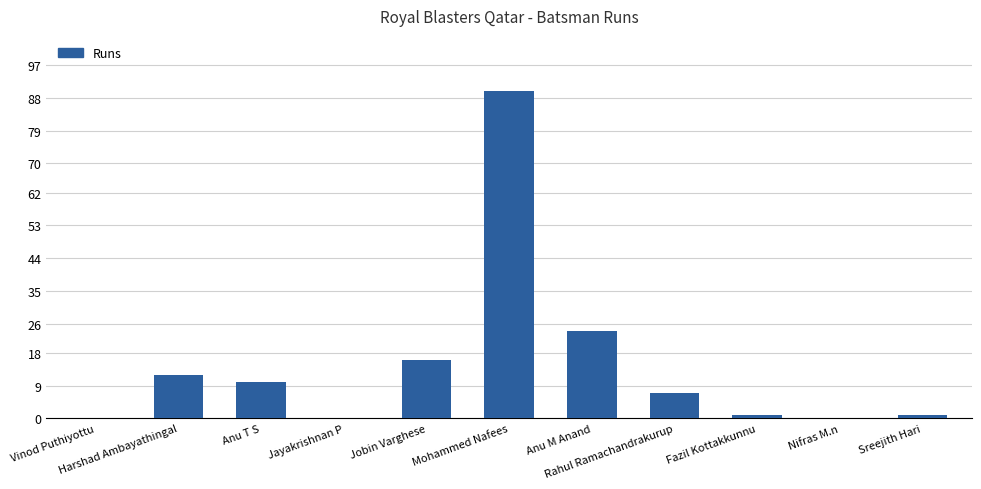

What is the sum of all values?

161